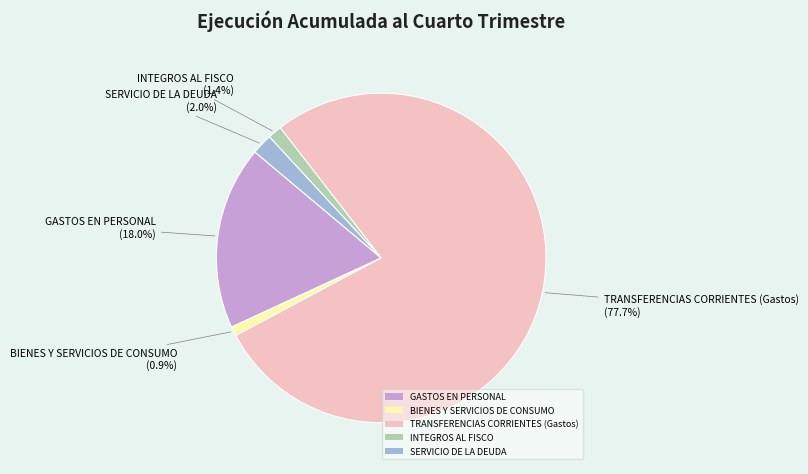

Which has a higher value, SERVICIO DE LA DEUDA or GASTOS EN PERSONAL?

GASTOS EN PERSONAL